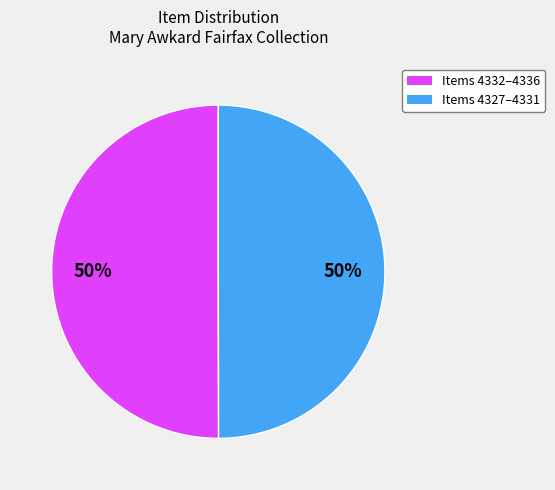

How many segments does this pie chart have?

2